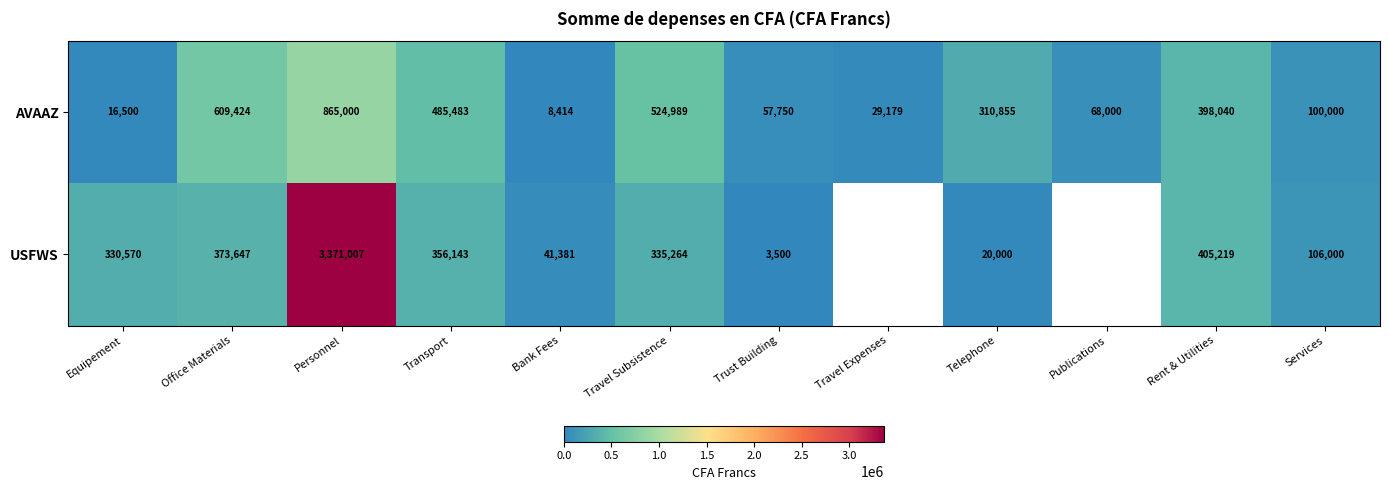

What is the sum of the USFWS values at Travel Subsistence and Telephone?

355264